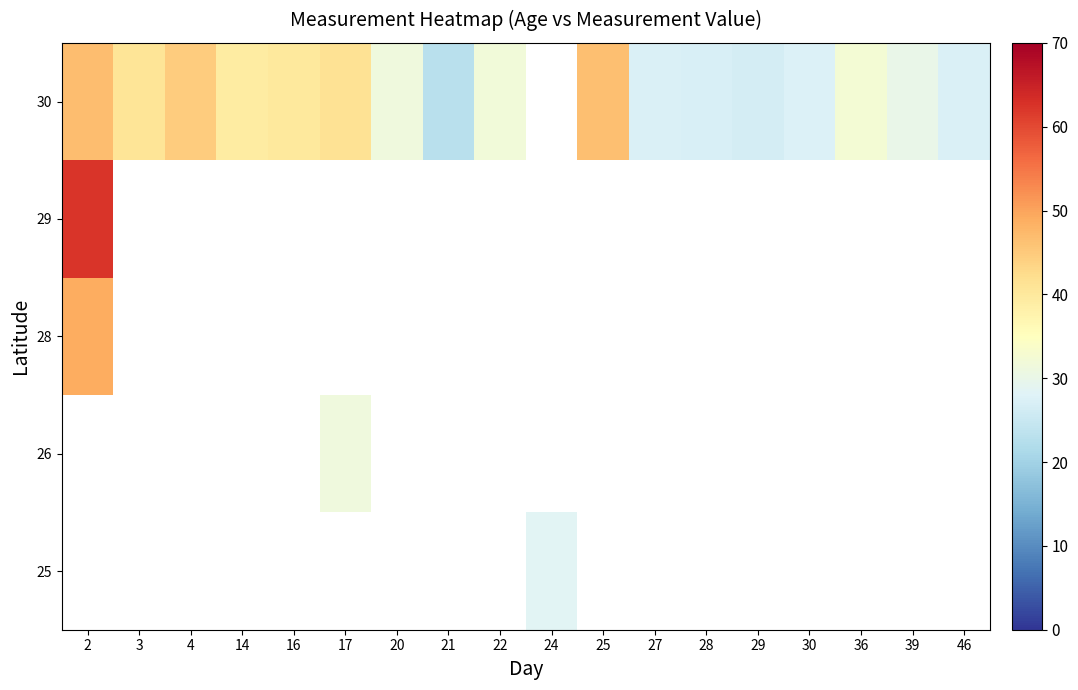

What is the approximate value of 30 at 39?

30.0